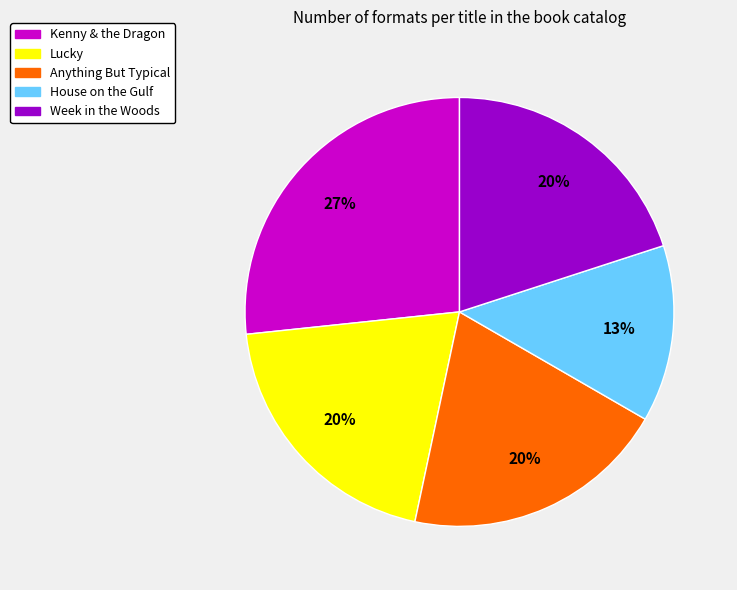

The Lucky slice represents 20% of the pie. True or false?

True